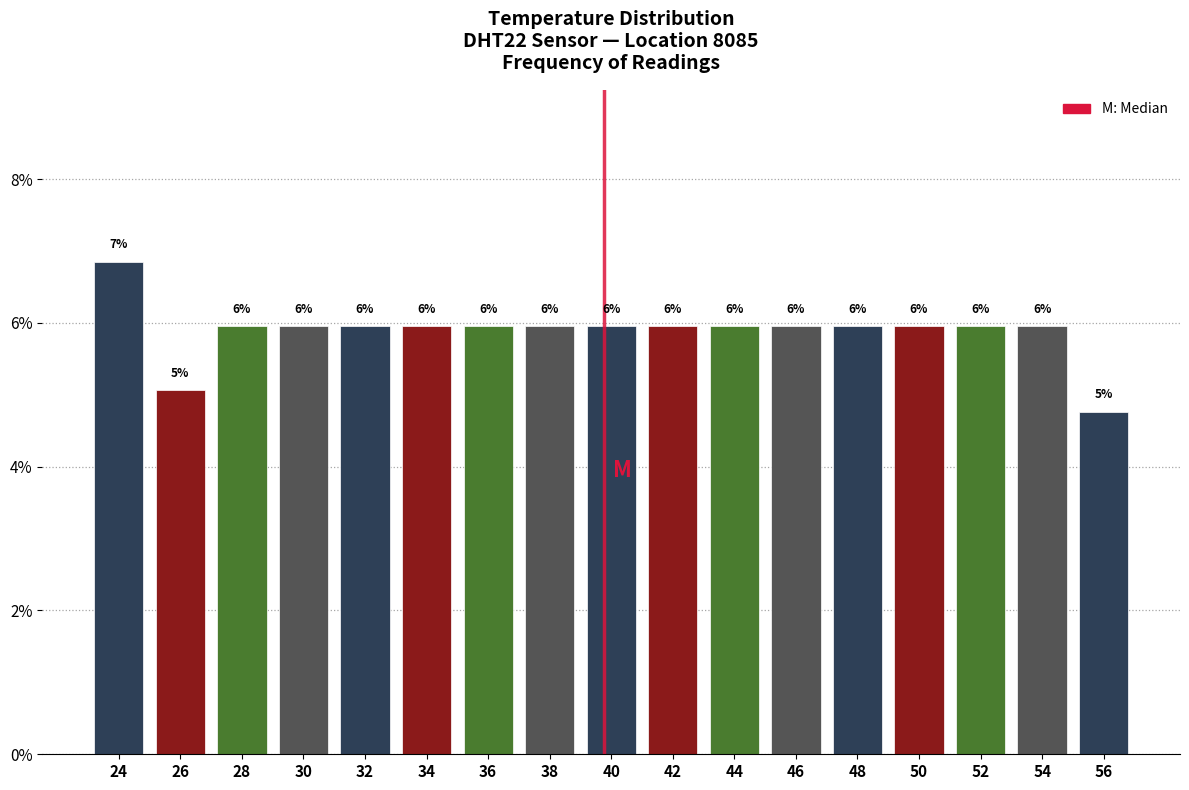

Which range on the x-axis has the tallest bar?

23 to 25